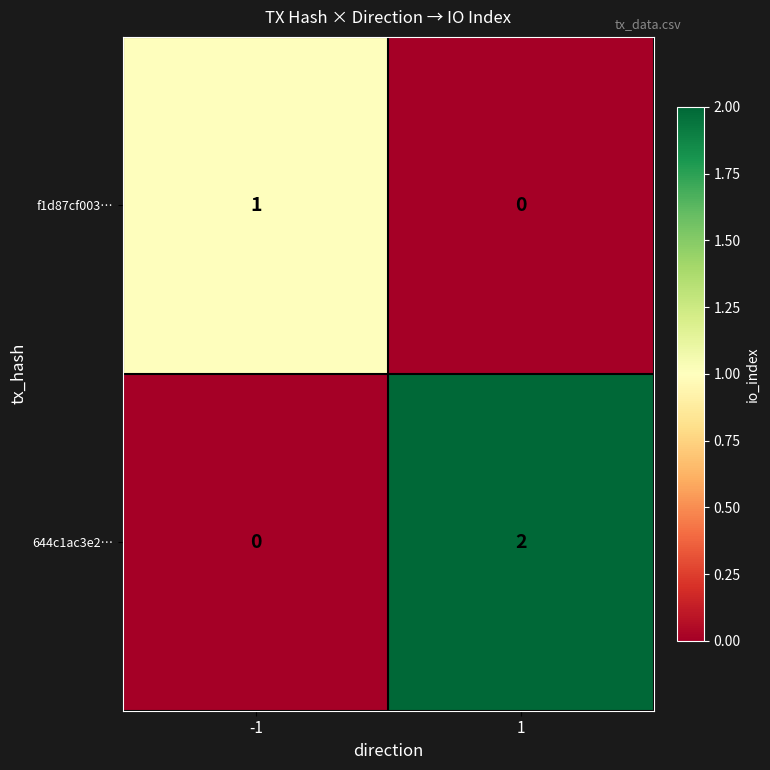

Which label corresponds to the largest value in the chart?

1